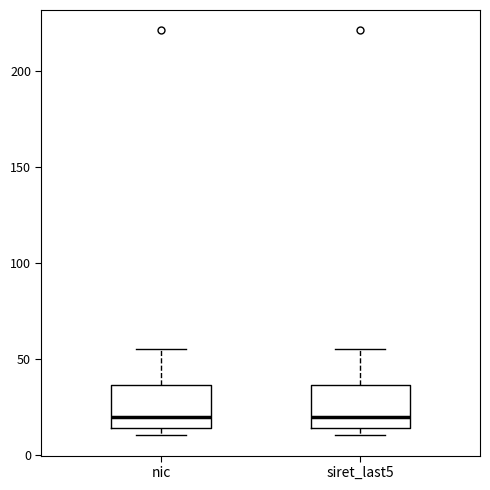

Reading left to right, transcribe this box plot: for each box, give where its median line is, the range the box spans, and where its two whiskers end, as read against the y-axis. The values are not printed on the chart, so give them approximately, as read against the axis.

nic: median 20, box 15 to 35, whiskers 10 to 55
siret_last5: median 20, box 15 to 35, whiskers 10 to 55